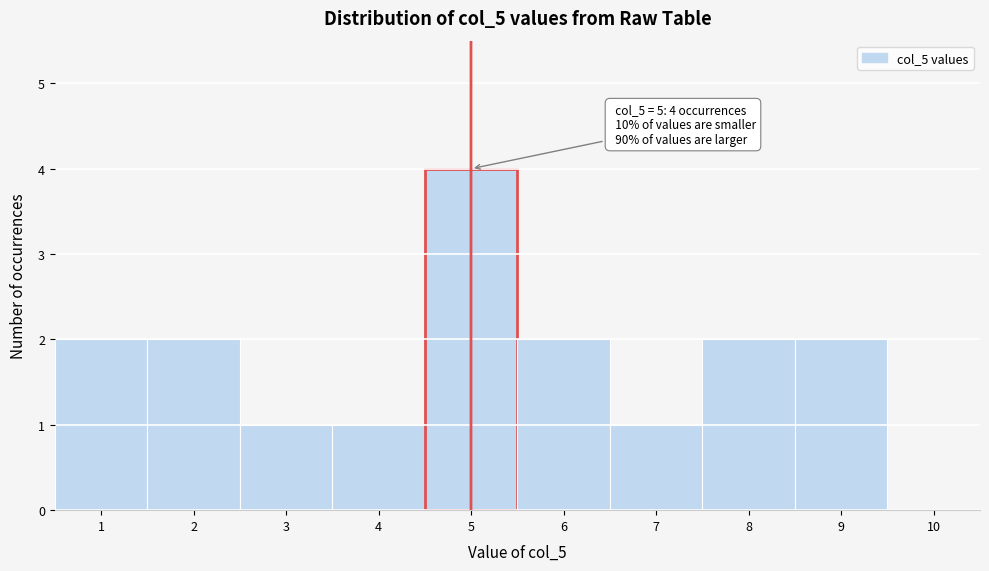

Over which range of the x-axis is the bar tallest?

4.5 to 5.5